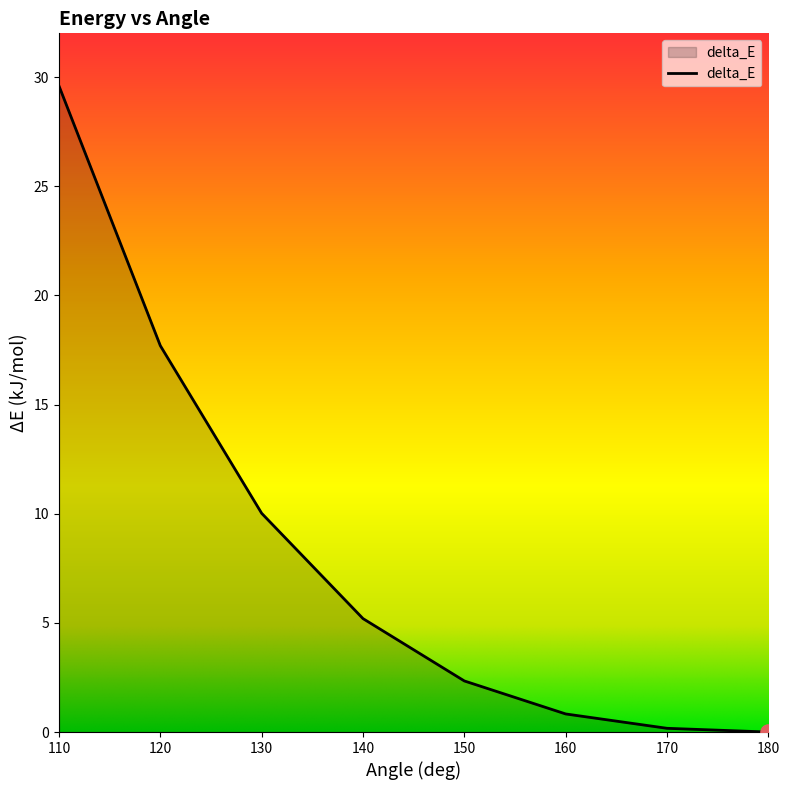

Between 140 and 110, which is larger?

110